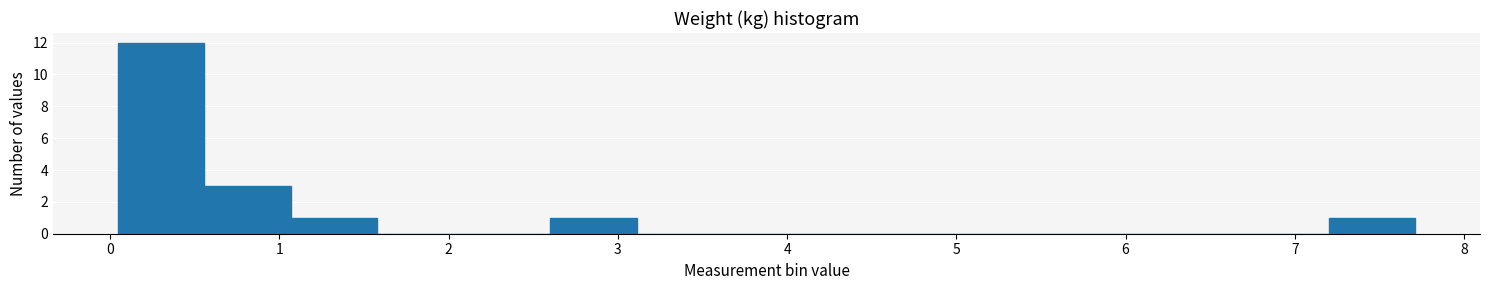

Which range on the x-axis has the tallest bar?

0.0 to 0.6